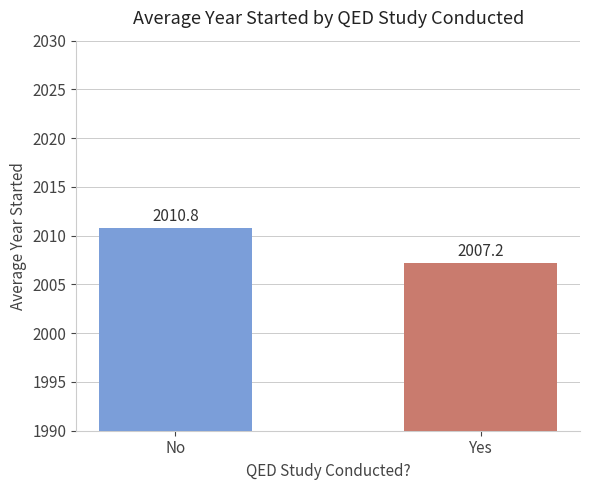

Approximately how many times larger is the value at Yes compared to No?

1.0